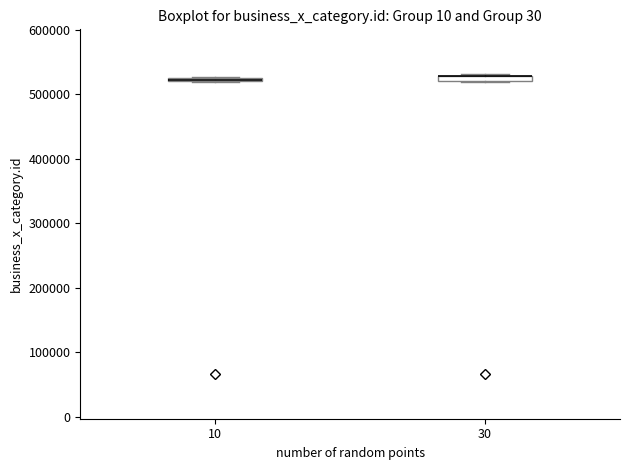

Where is the lower edge of the box at x = 10 on the y-axis? The values are not printed on the chart, so give them approximately, as read against the axis.

520000